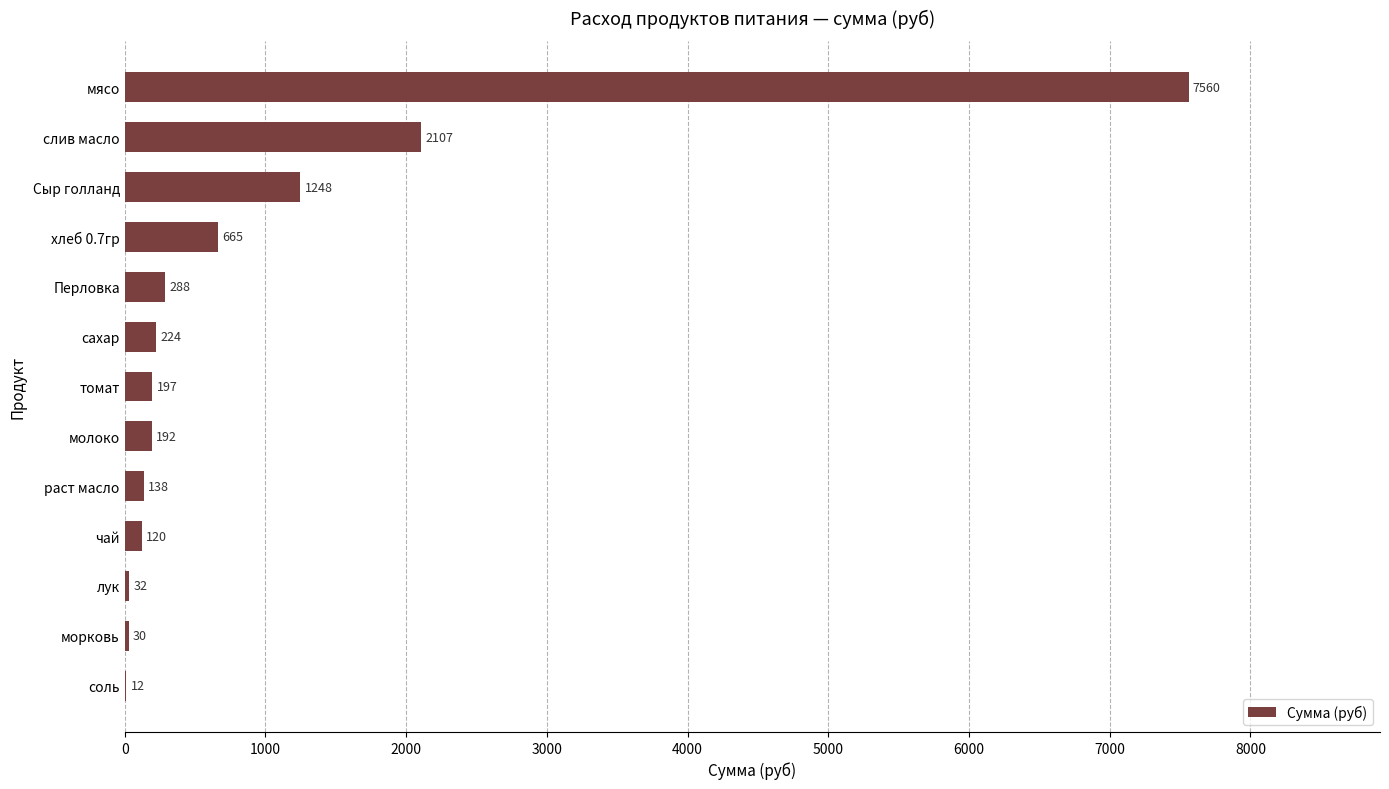

What is the maximum value shown in the chart?

7560.0